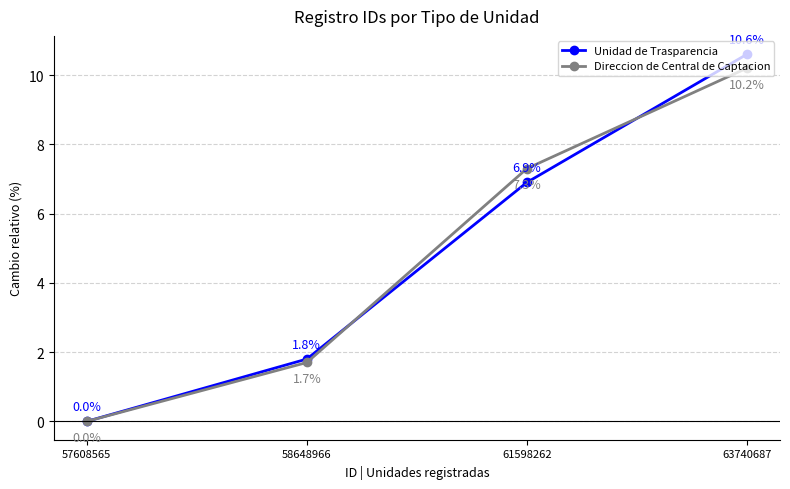

Which series has the widest spread of values?

Unidad de Trasparencia